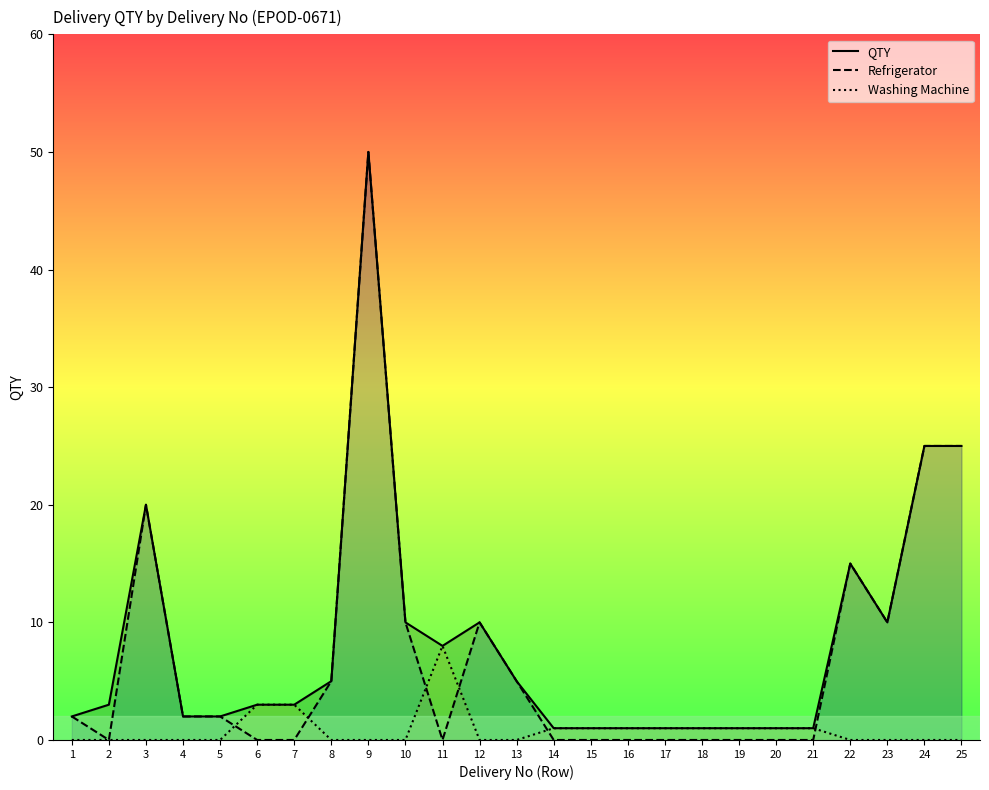

Which category has the lowest value across all series?

2